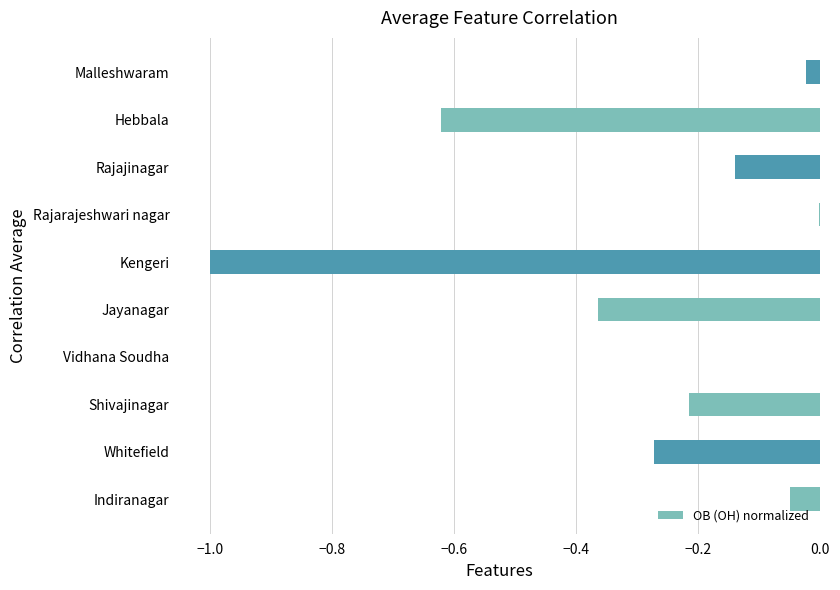

What is the sum of all values?

-2.7